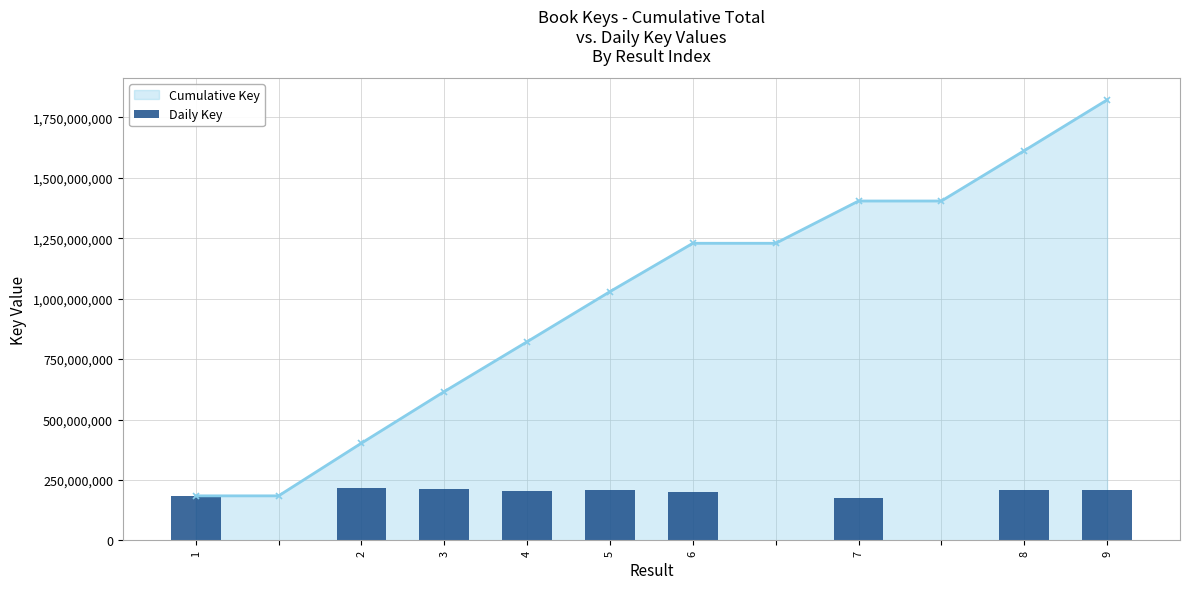

What is the difference between the maximum and minimum values?

217932602